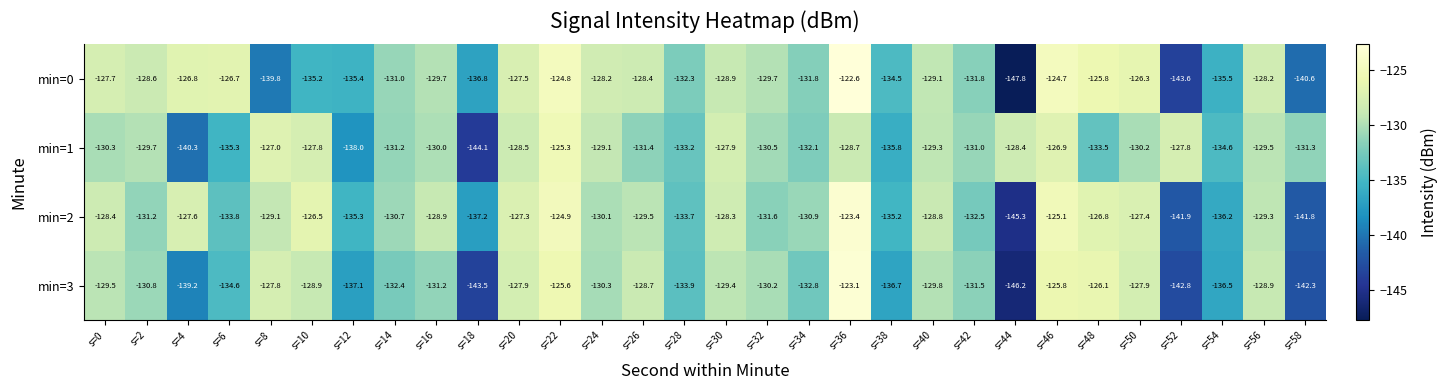

What is the smallest value displayed?

-147.8